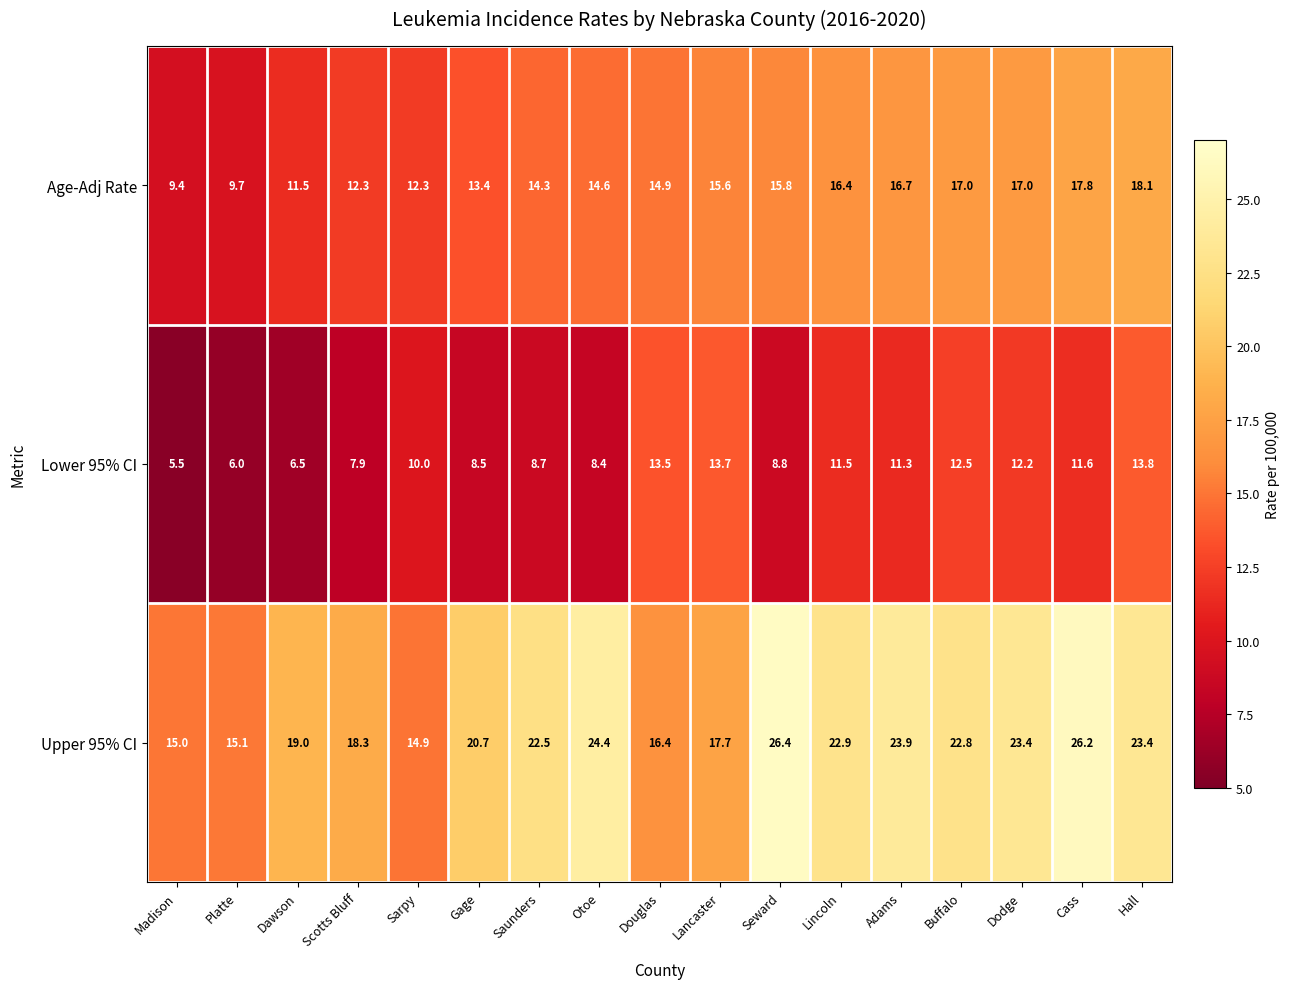

What is the spread (max minus min) of values at Lincoln?

11.4